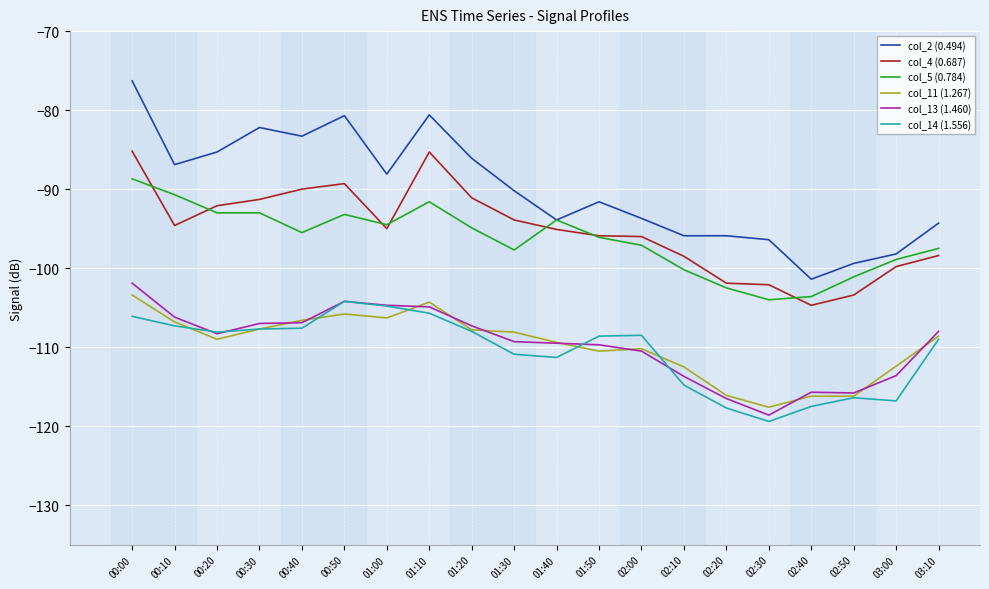

True or false: col_13 (1.460) and col_5 (0.784) cross at least once.

False